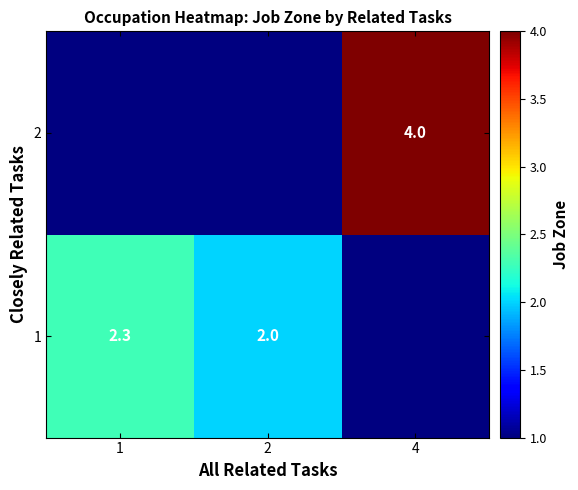

Which label corresponds to the smallest value in the chart?

2